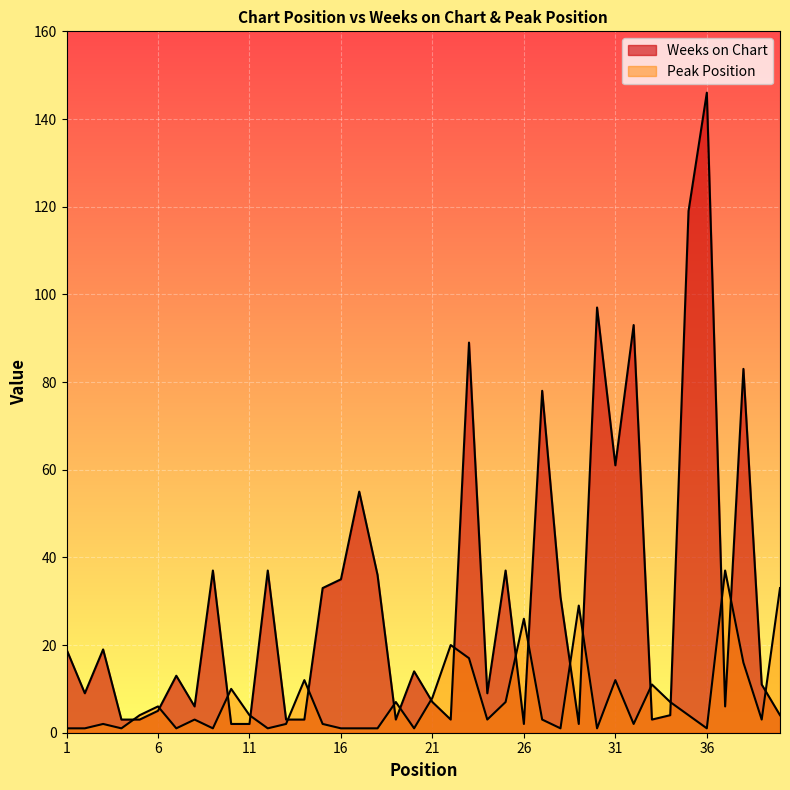

Which series ends up on top after the final intersection of Peak Position and Weeks on Chart?

Peak Position